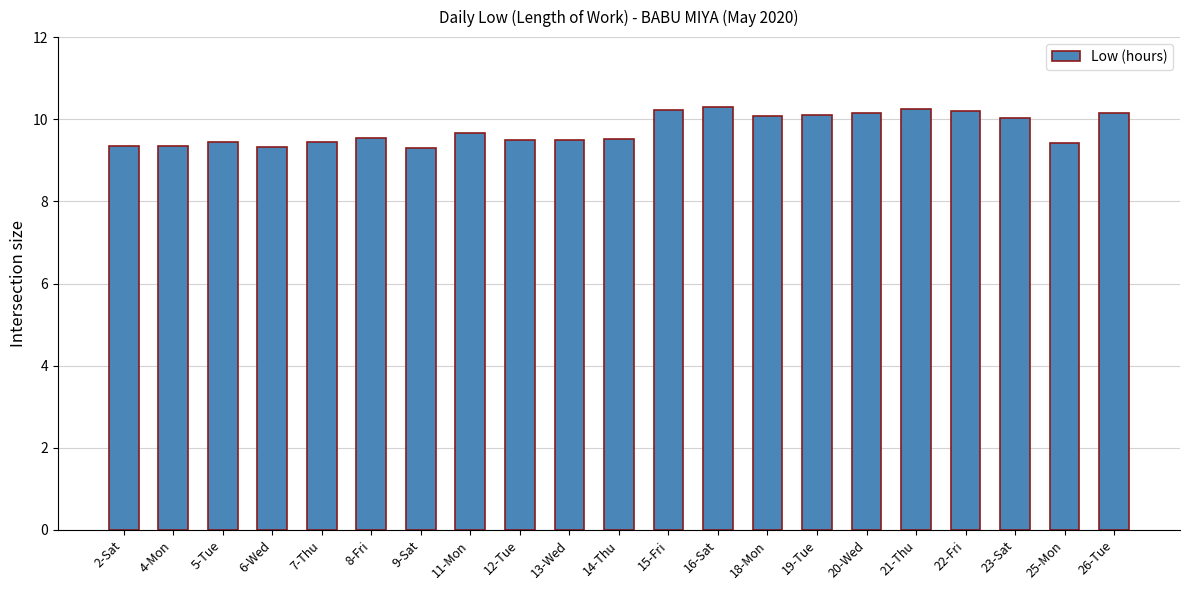

What is the label of the 19th bar from the left?

23-Sat